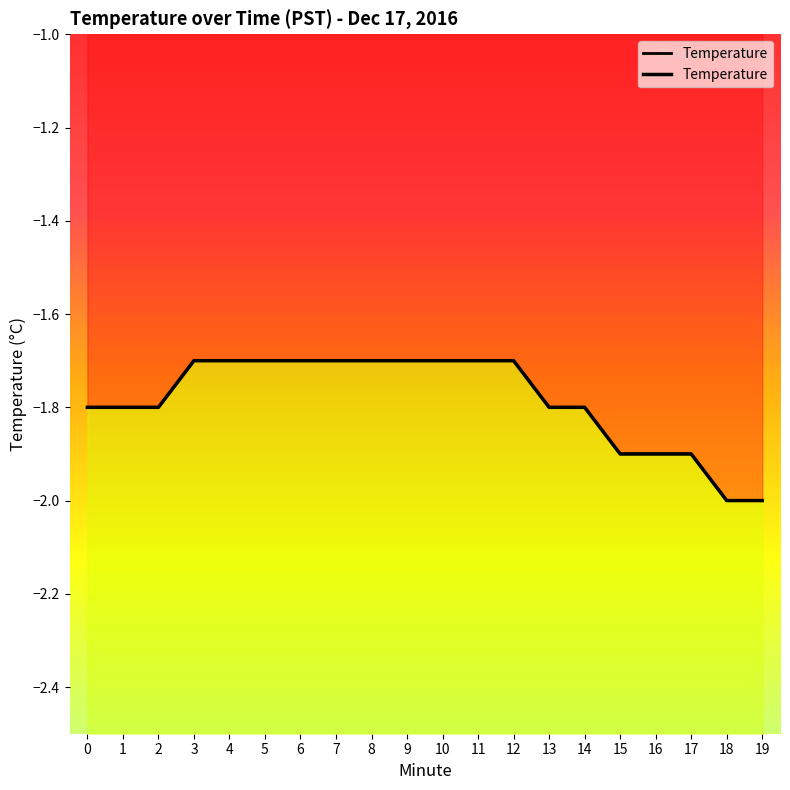

What is the difference between the maximum and minimum values?

0.3